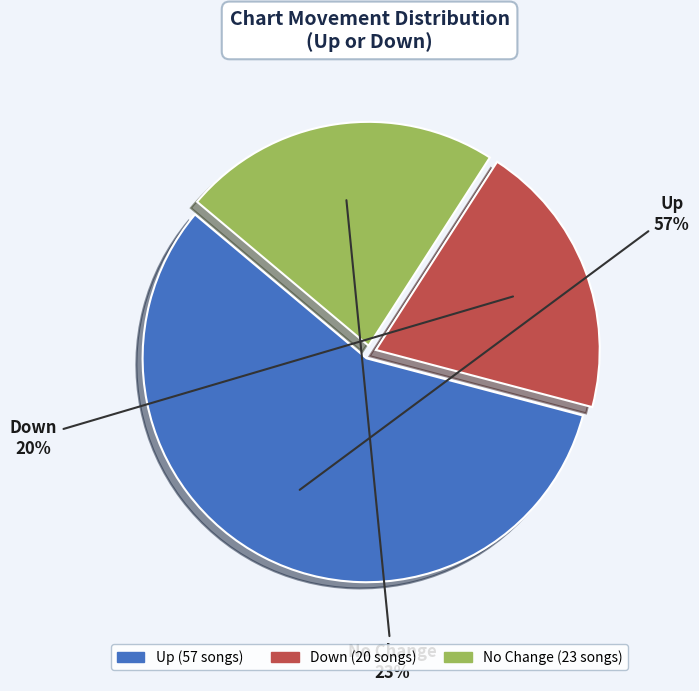

To the nearest percent, what is the difference between the largest and smallest slice percentages?

37%